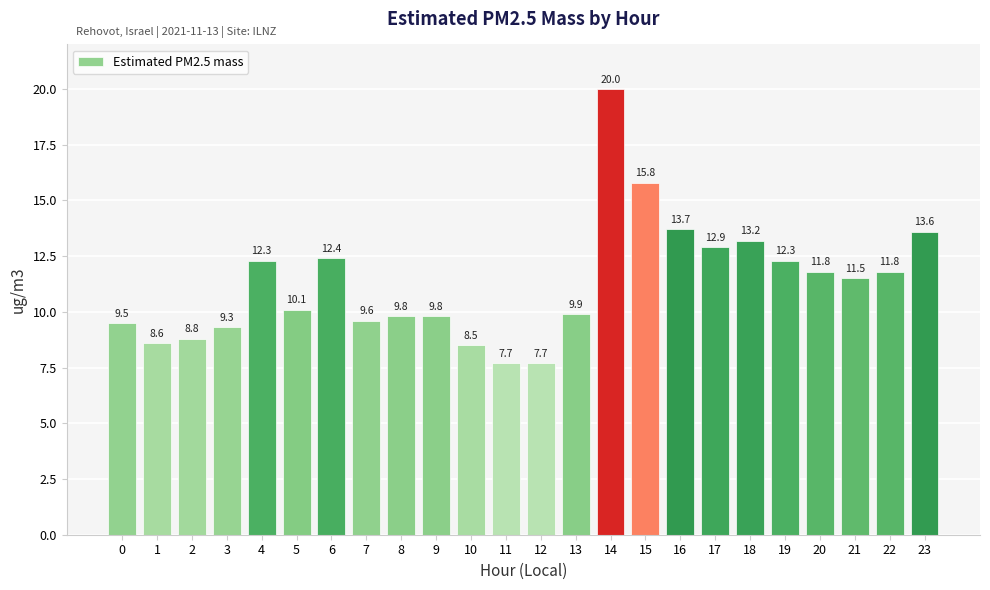

What is the difference between the values at 19 and 0?

2.8